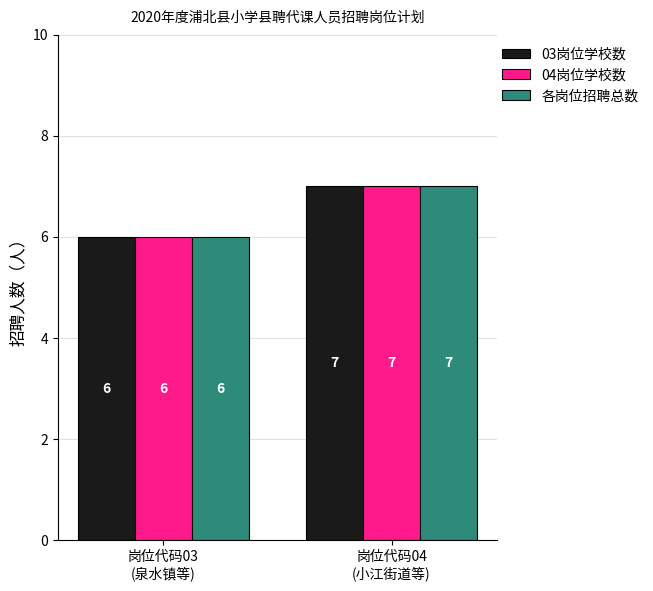

What is the maximum value for 各岗位招聘总数?

7